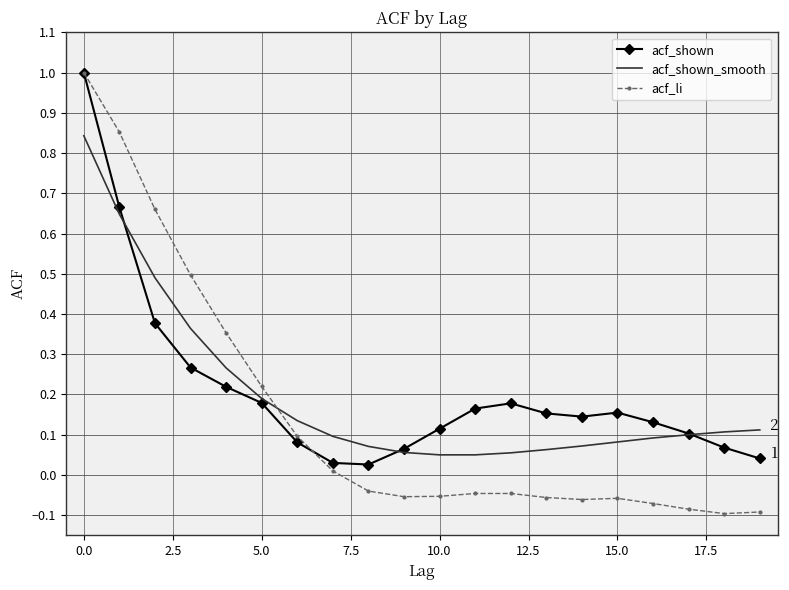

Which series ends up on top after the final intersection of acf_shown_smooth and acf_li?

acf_shown_smooth